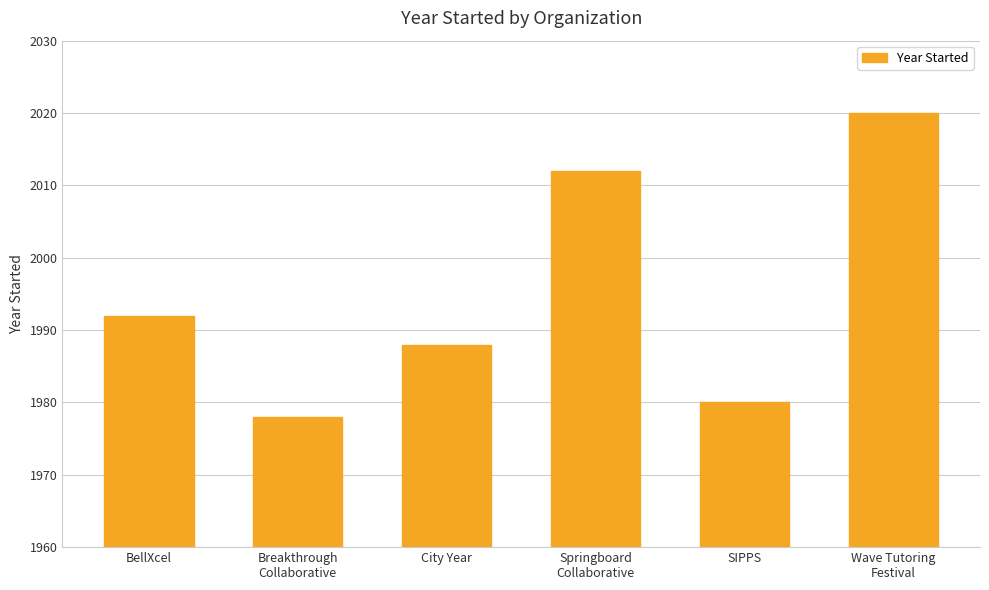

What is the approximate value at City Year?

1988